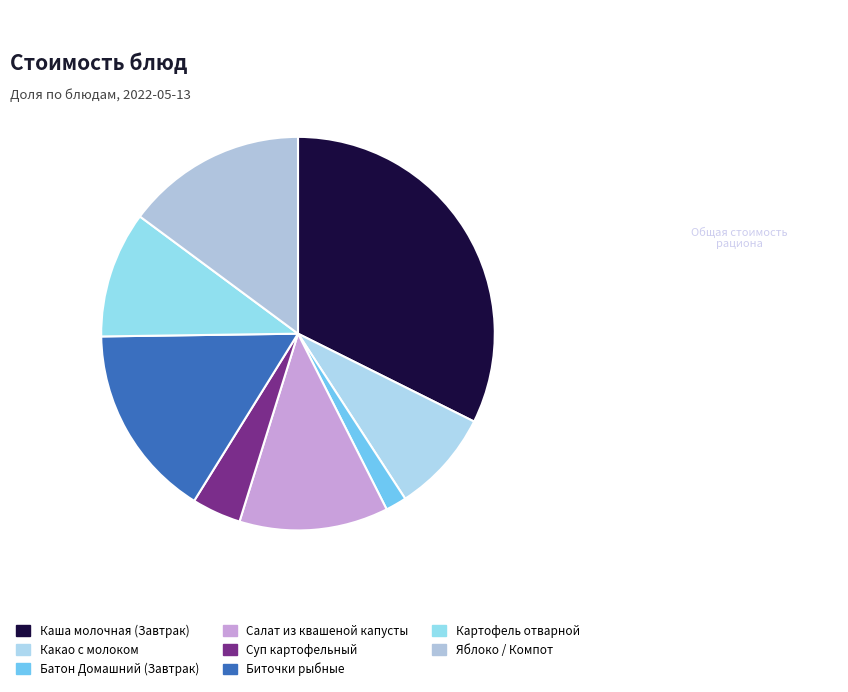

To the nearest percent, what is the difference between the largest and smallest slice percentages?

31%